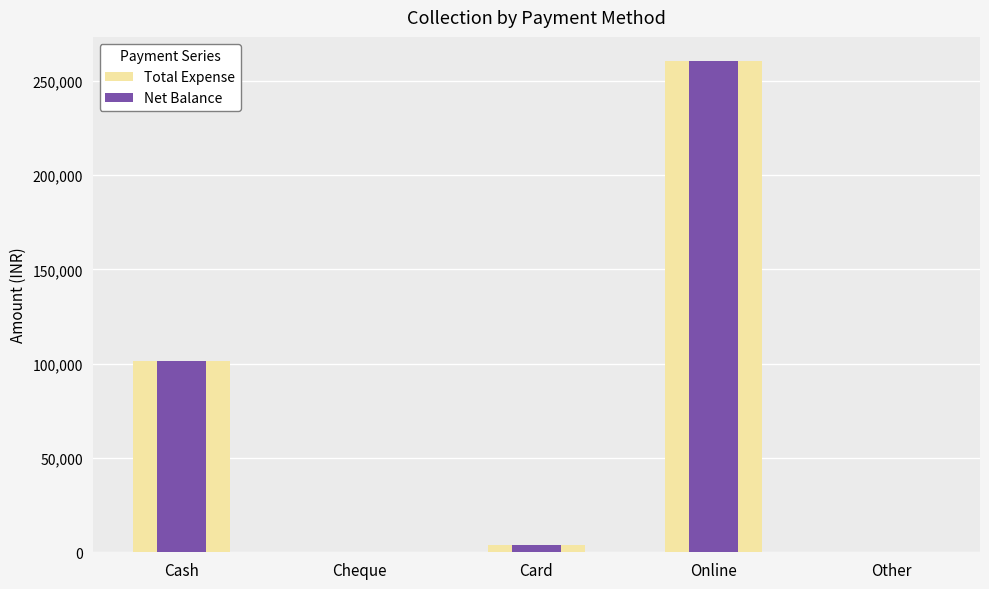

What is the difference between the Total Expense values at Card and Online?

256330